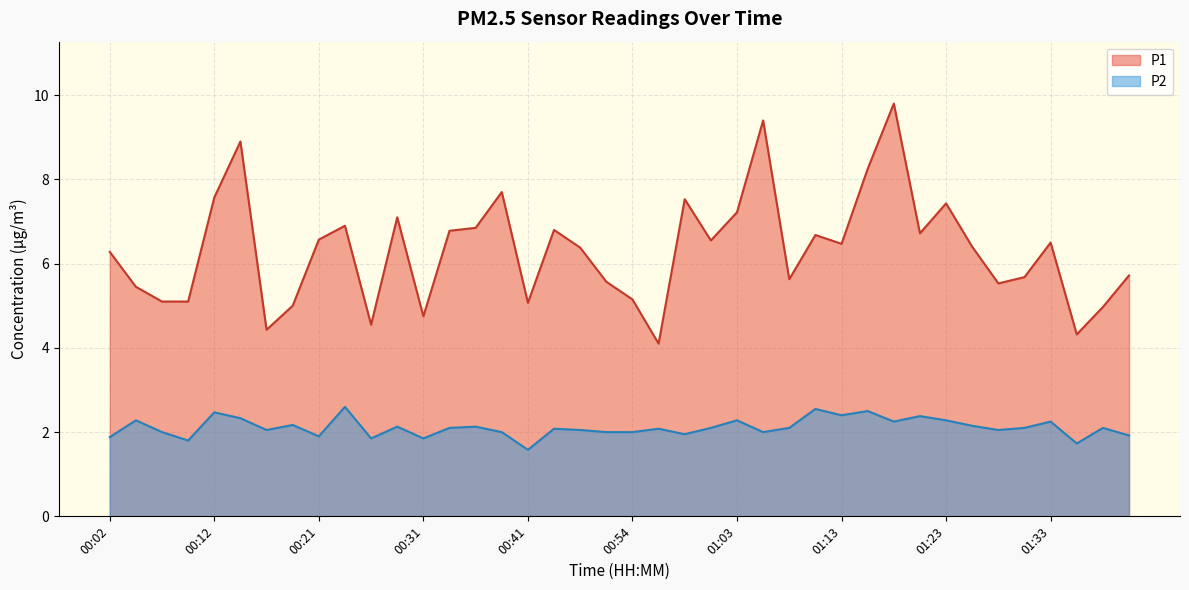

In P2, how many points are higher than both neighbors (excluding endpoints)?

14